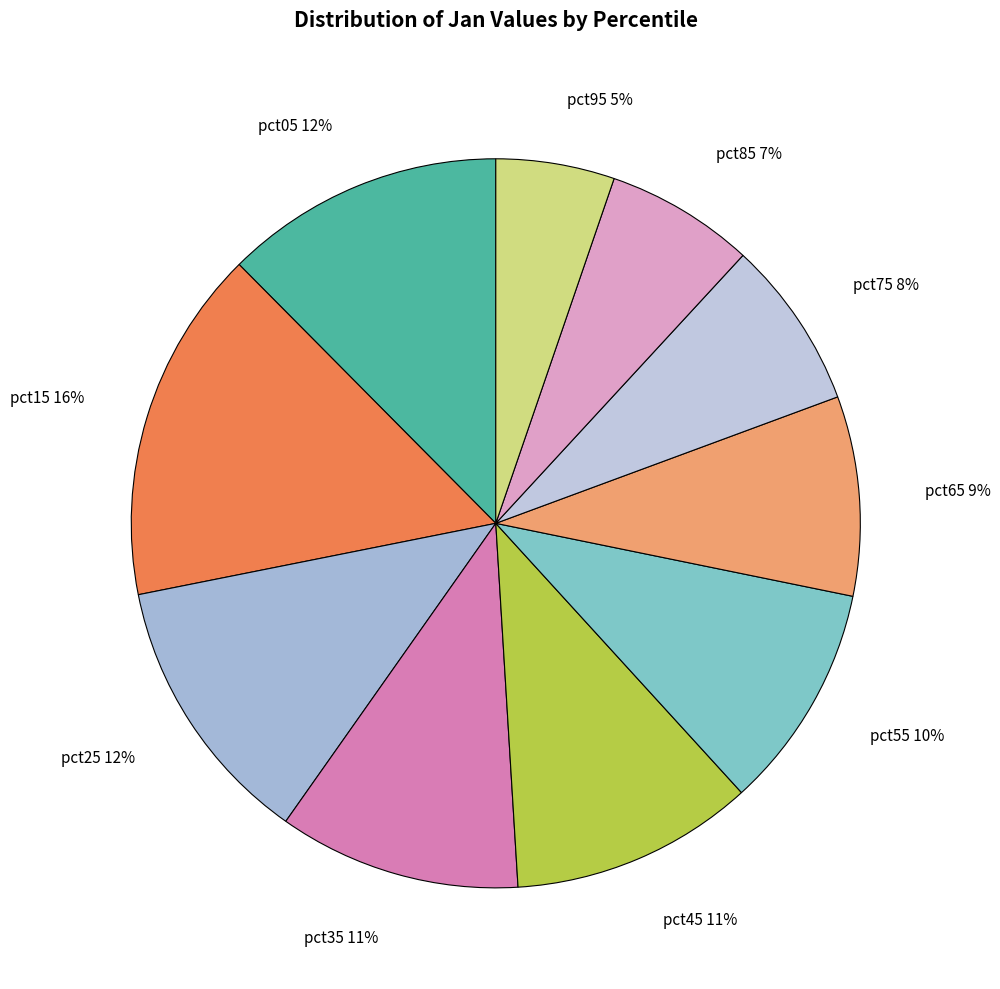

Which slice is the smallest?

pct95